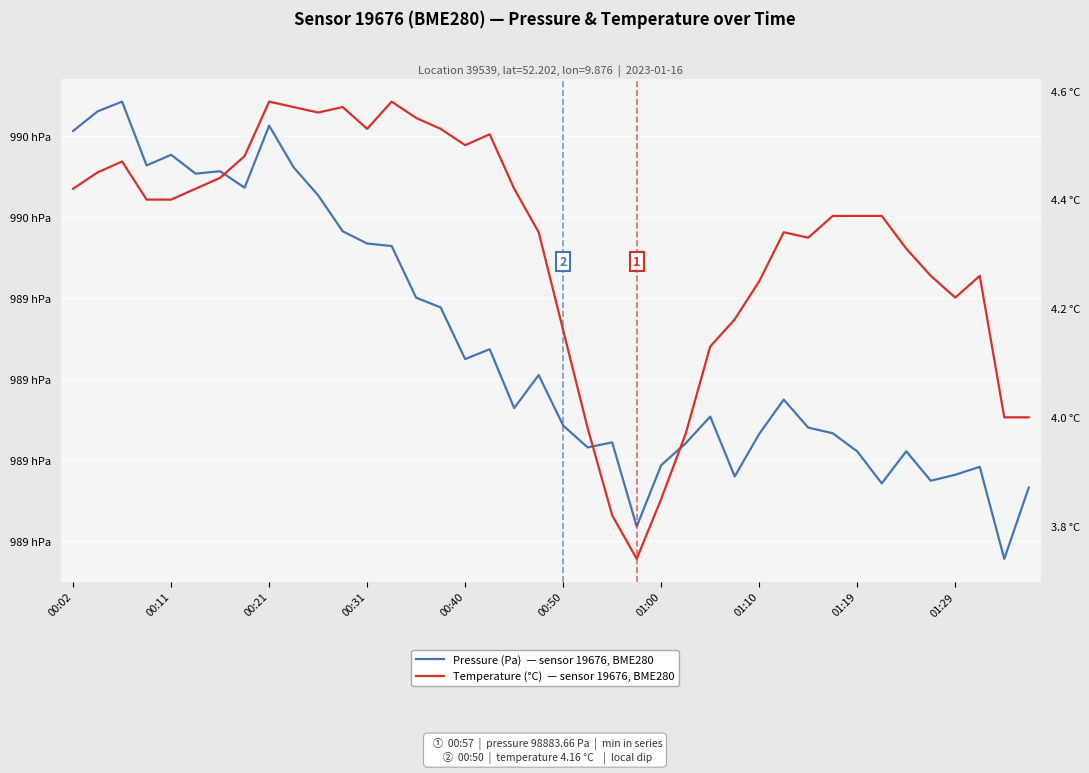

What is the total value across all series at 18?

98917.3